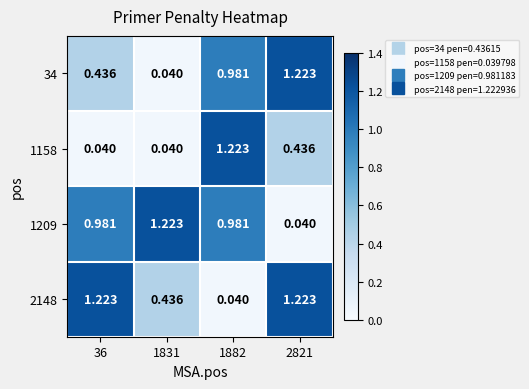

Is the value of 34 at 1831 greater than the value of 1209 at 1831?

No